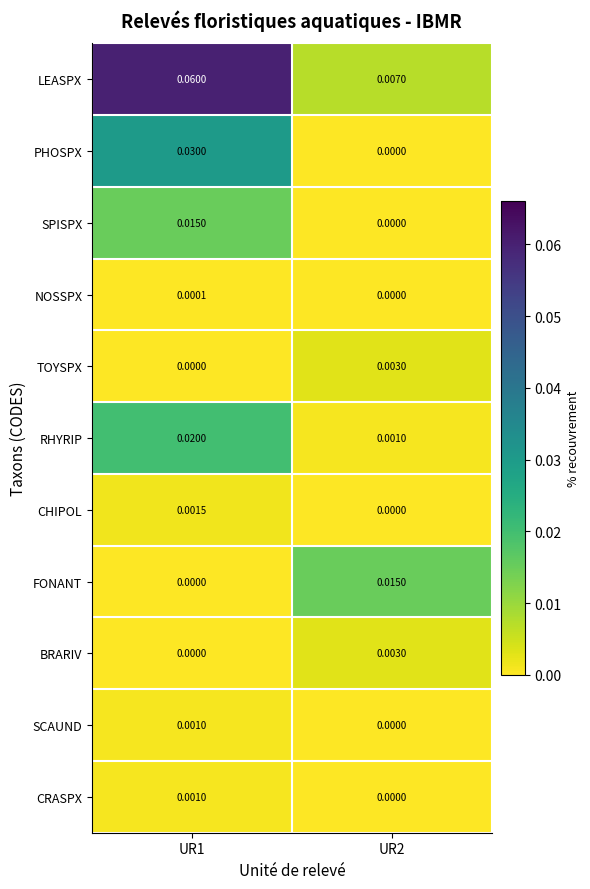

Which series changed the most between UR1 and UR2?

LEASPX